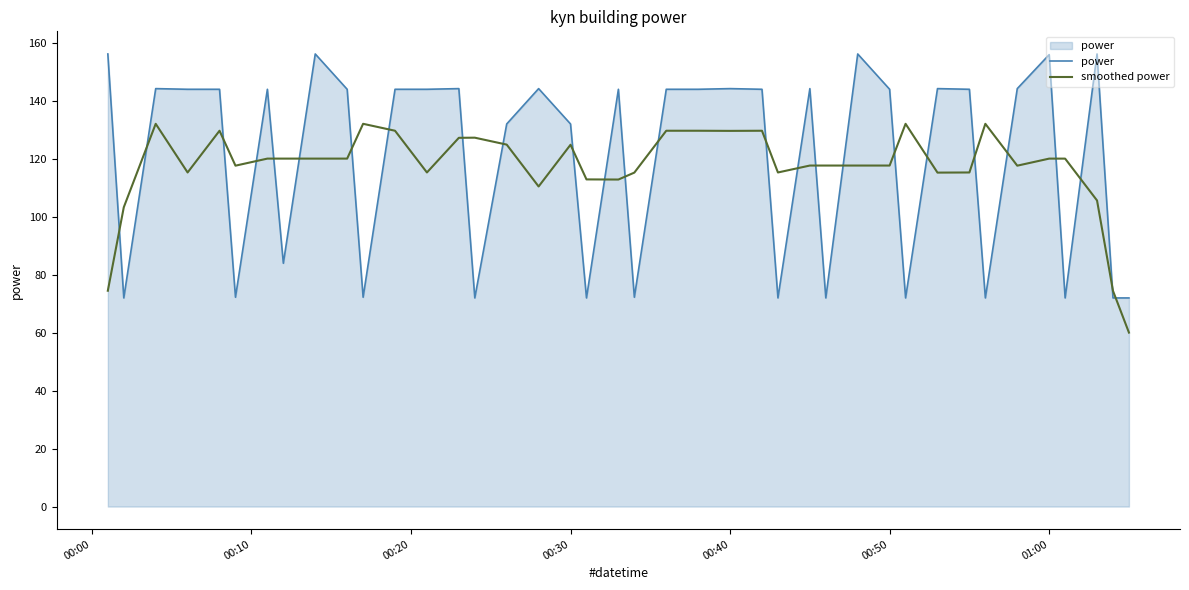

What is the maximum value shown in the chart?

156.1